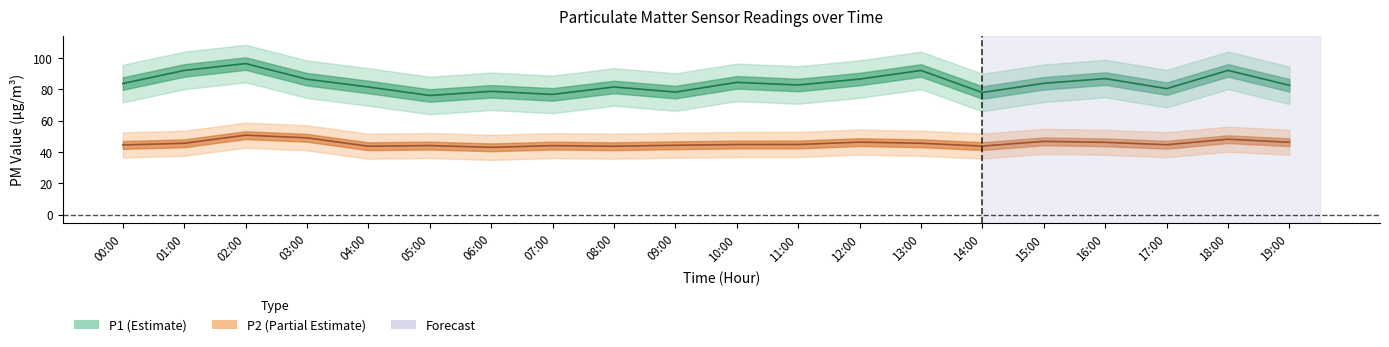

True or false: P2 and P1 intersect in this chart.

False